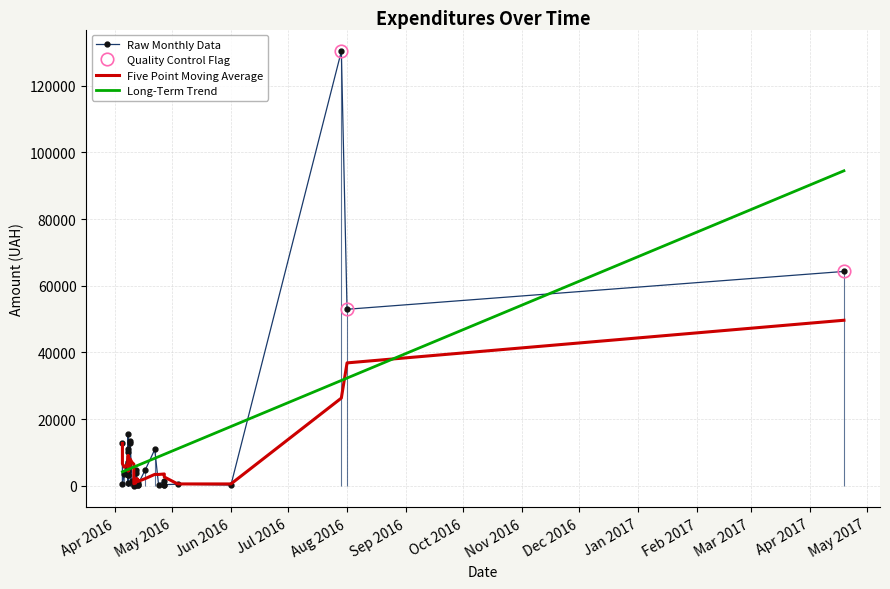

Where does the Five Point Moving Average series first go above 4539?

Apr 2016